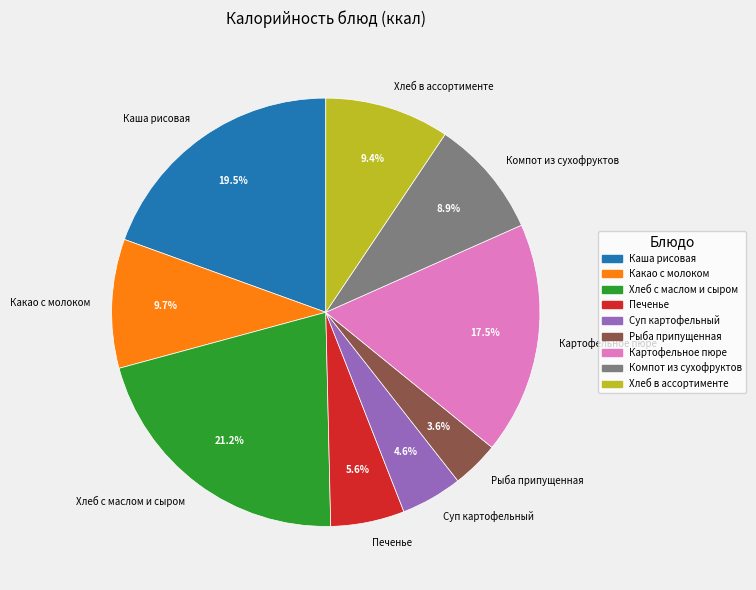

True or false: Рыба припущенная accounts for 4% of the total.

True